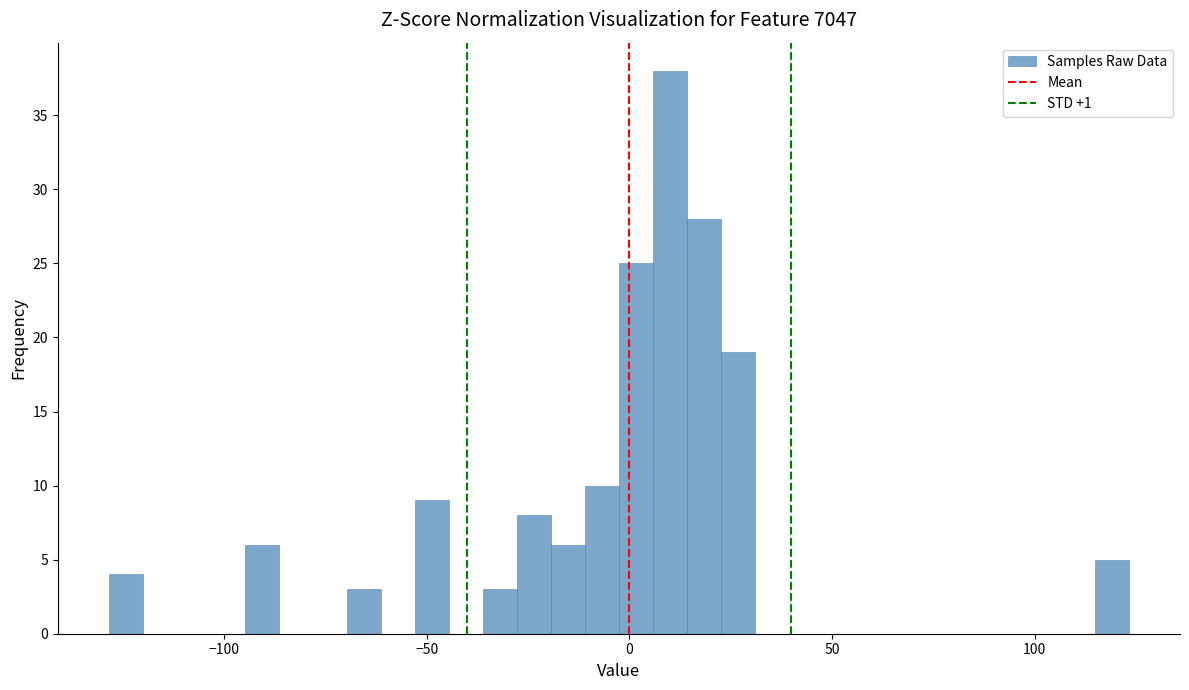

Around what value on the x-axis is the tallest bar? Give the approximate position of its centre, as read against the axis.

10